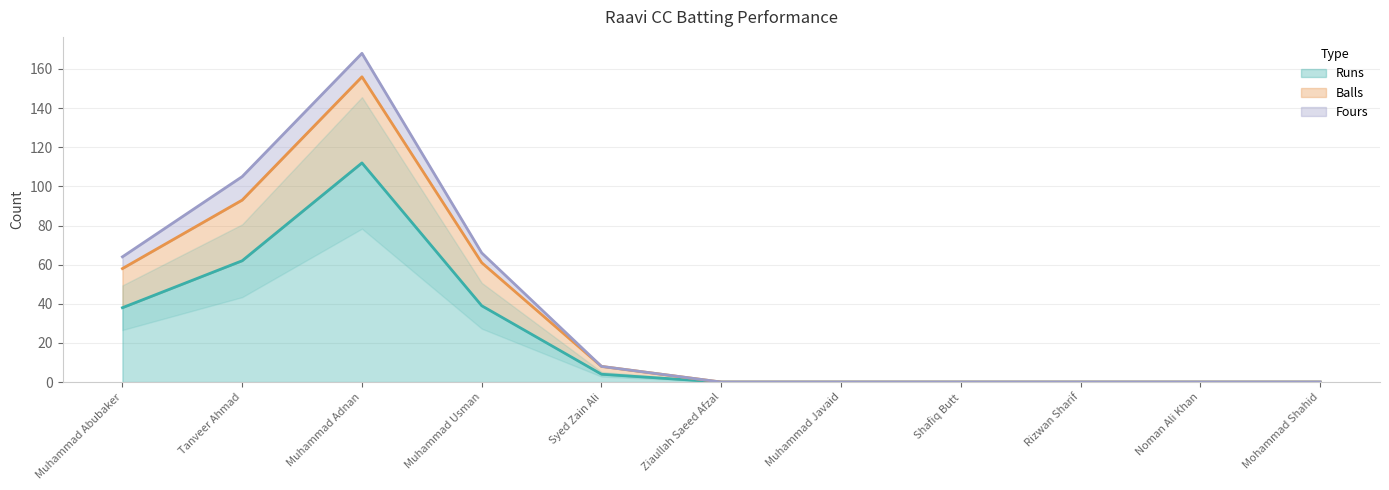

True or false: Balls has more than 0 points higher than both neighbors.

True